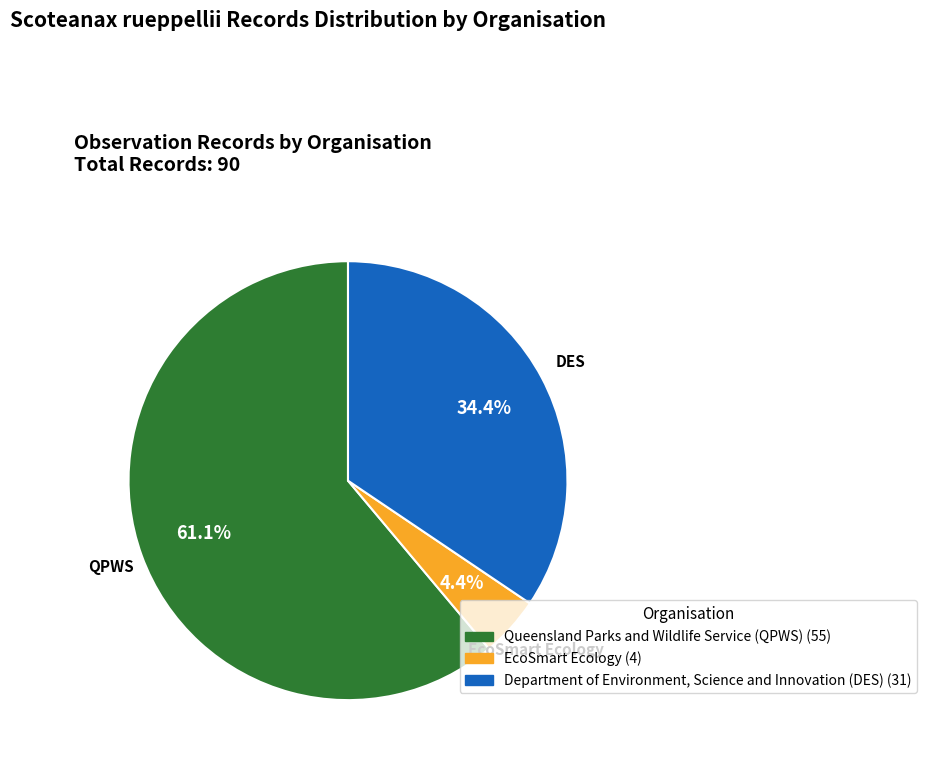

Is the sum of EcoSmart Ecology and Queensland Parks and Wildlife Service (QPWS) greater than half?

Yes